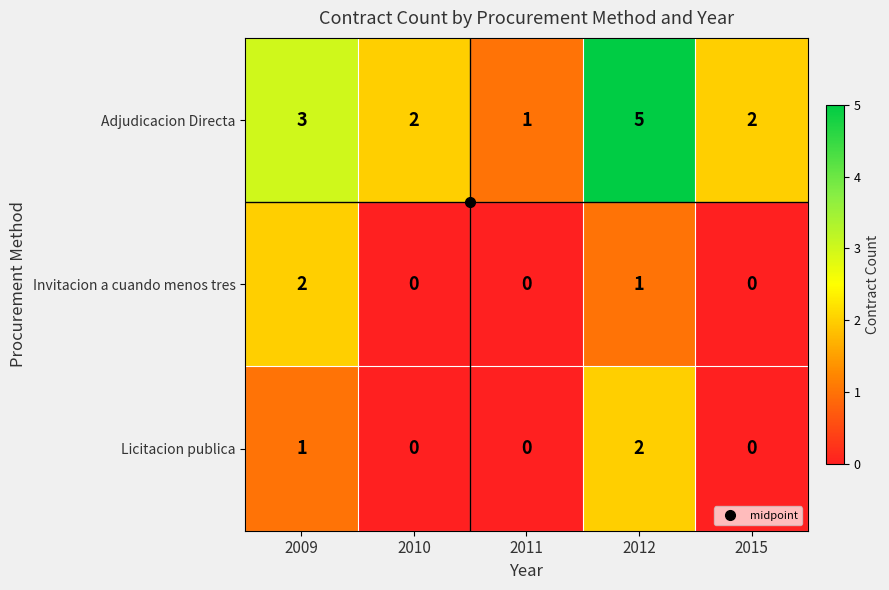

At which label is Invitacion a cuando menos tres closest to 1?

2012